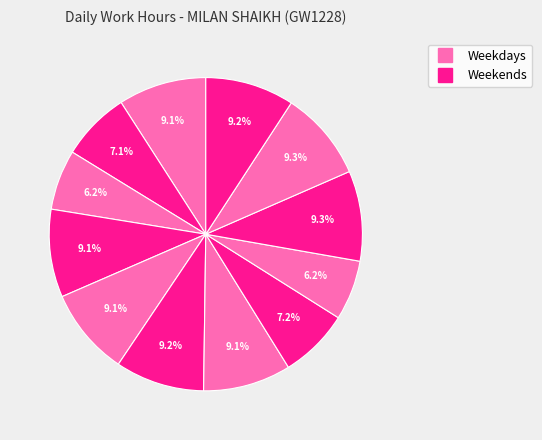

Count the number of slices in the pie.

12